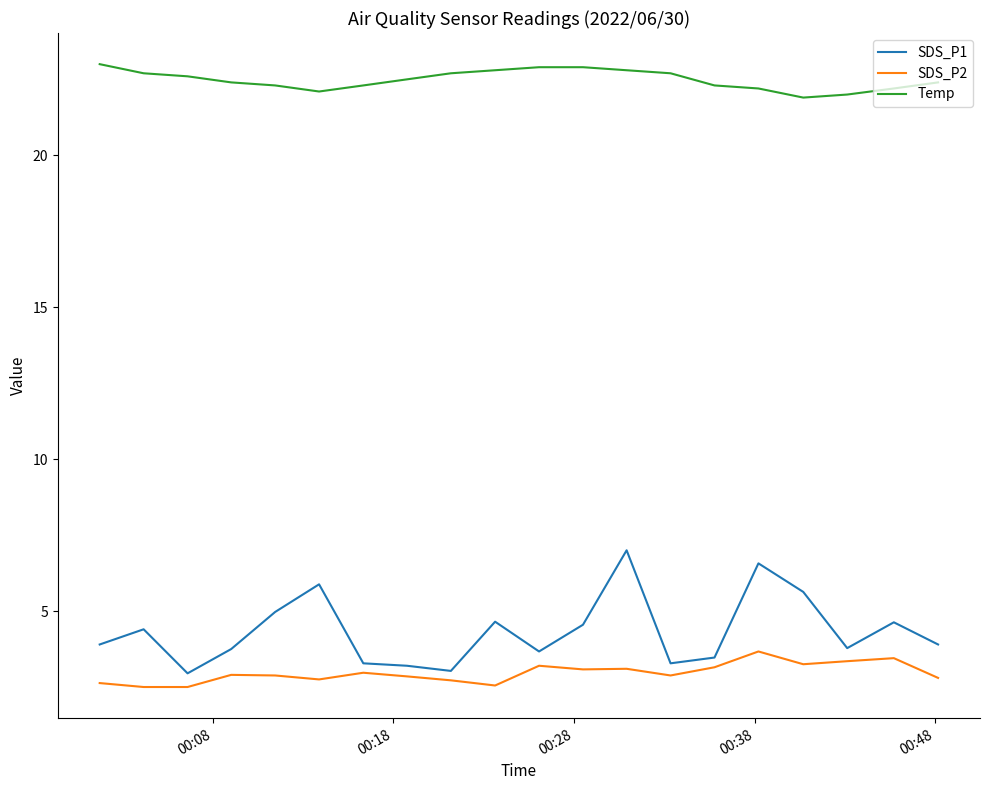

Which series has the largest total across all categories?

Temp